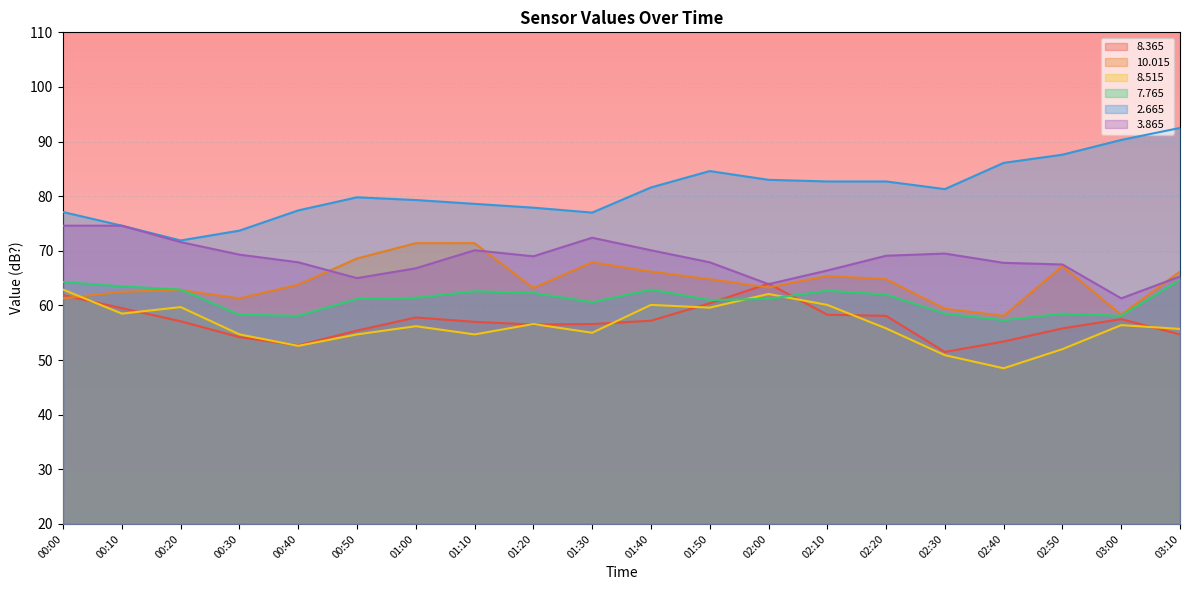

Does the chart display data point markers on the line(s)?

No